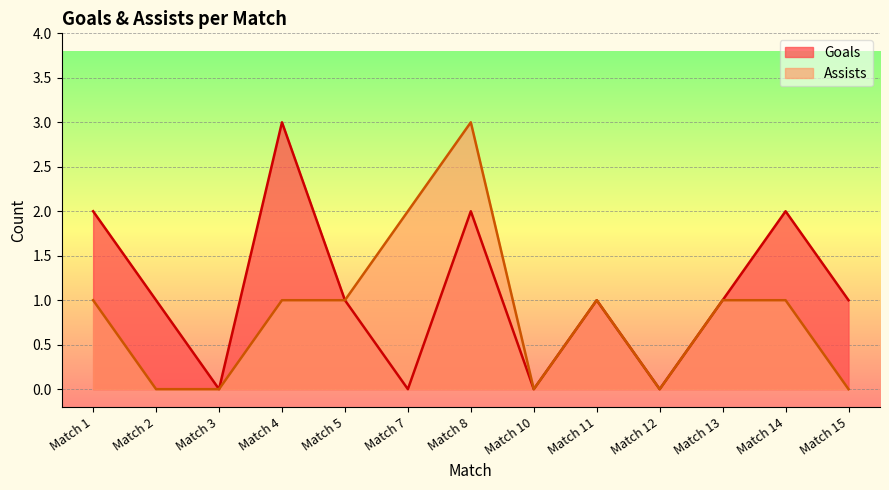

Between Match 10 and Match 15, which is larger?

Match 15